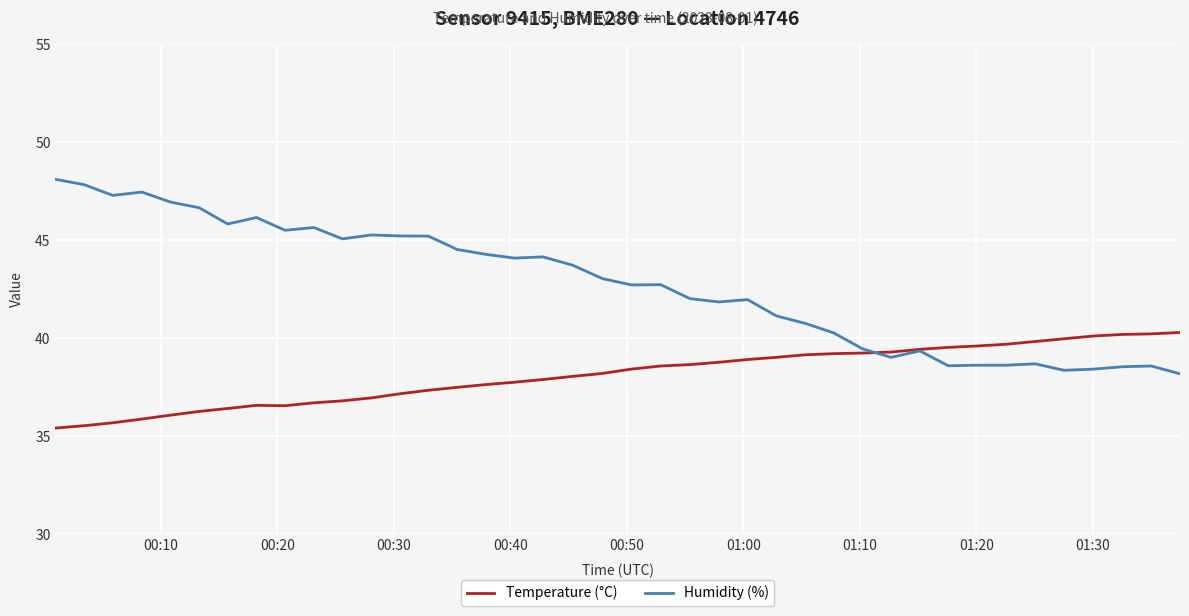

Which series has the largest total across all categories?

Humidity (%)